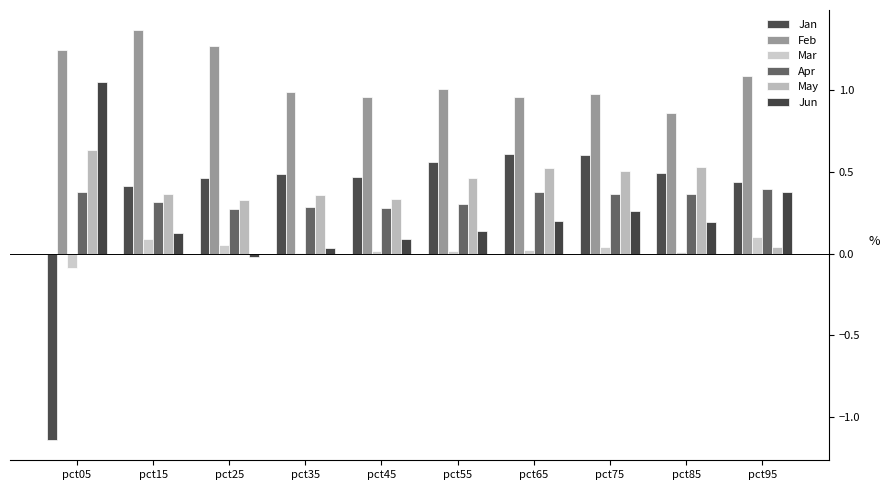

Which series has the largest range (max minus min)?

Jan